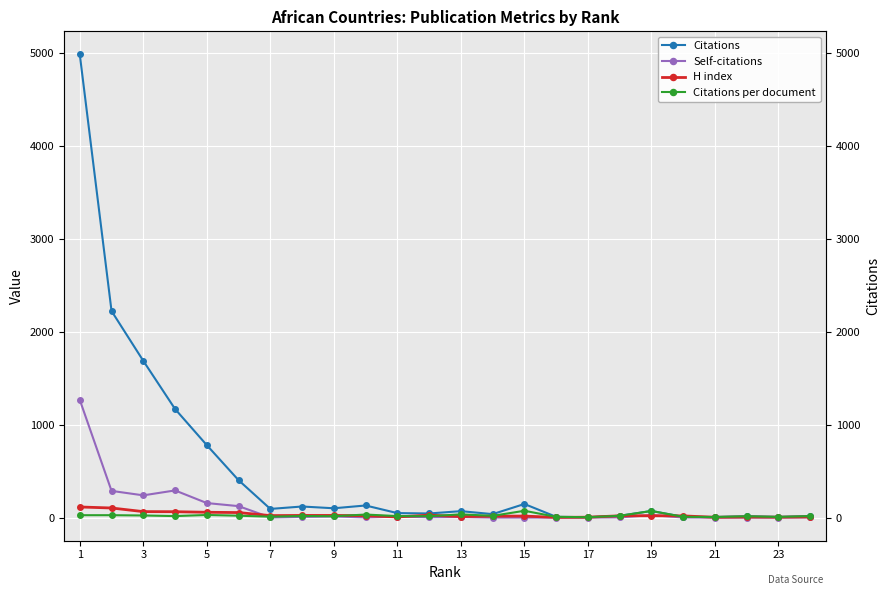

Between 17 and 19, which series saw the biggest shift?

Citations